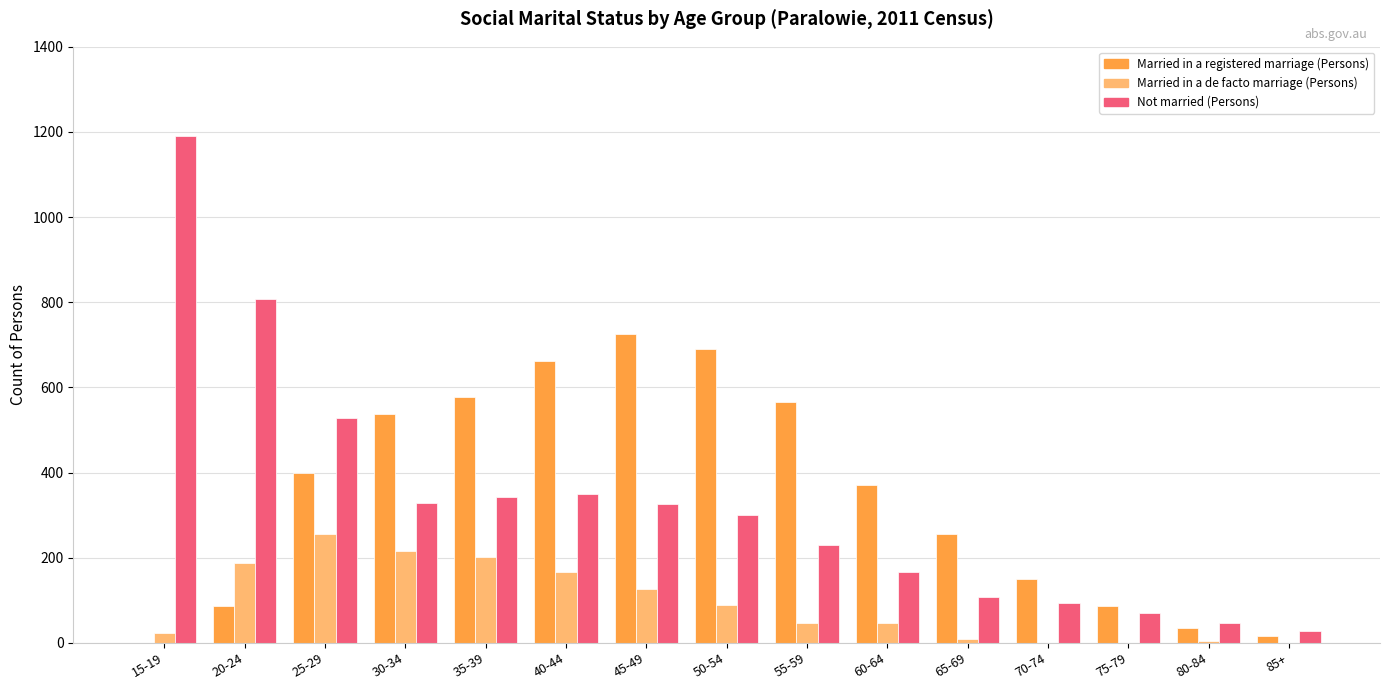

Which series changed the most between 35-39 and 65-69?

Married in a registered marriage (Persons)